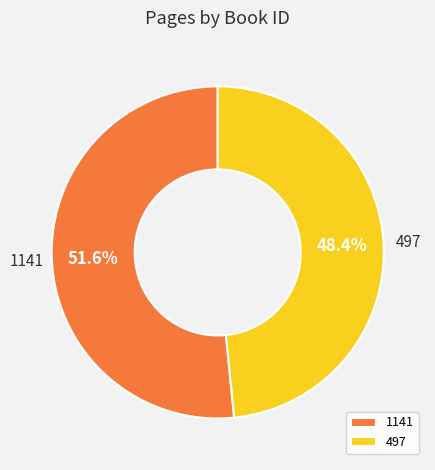

What percentage is the 497 slice, to the nearest percent?

48%